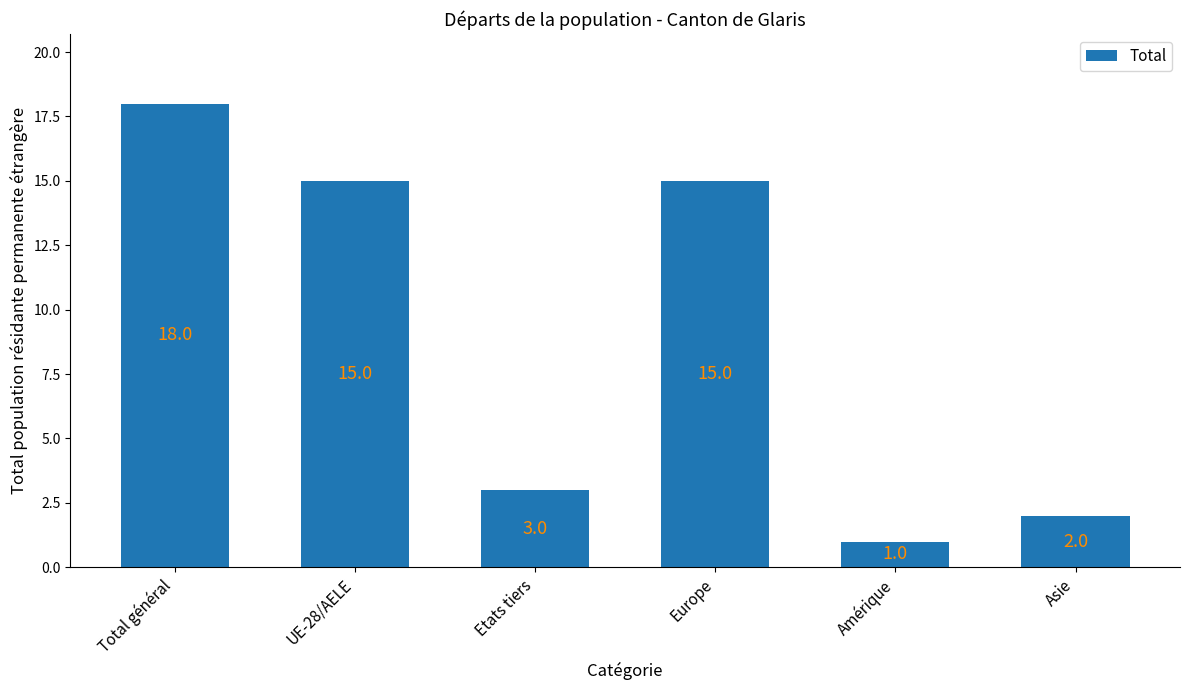

What position from the left is Asie?

6